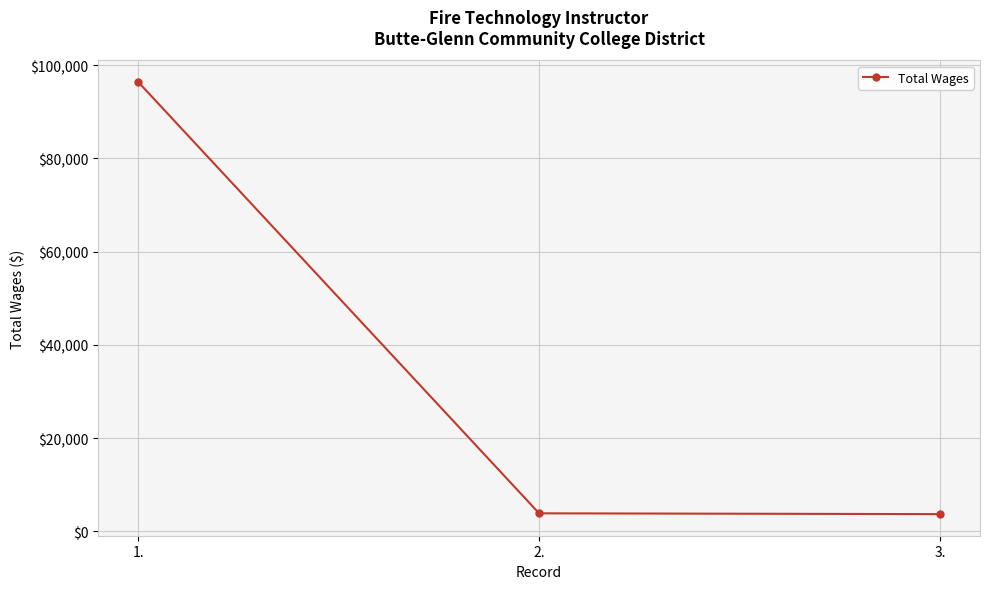

What is the label of the 2nd point from the right?

2.